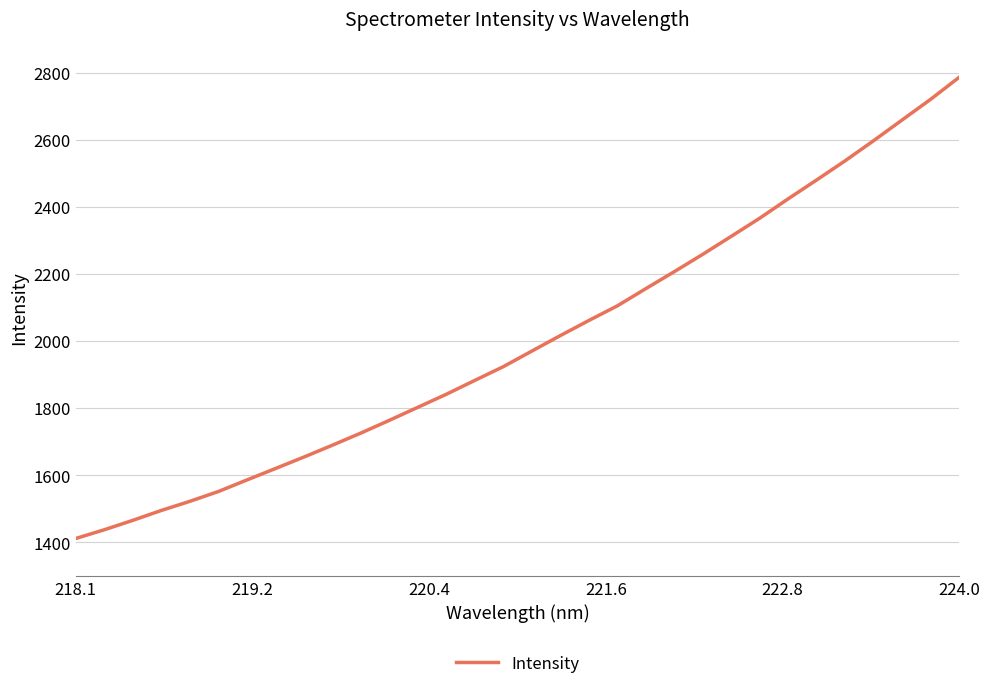

Reading right to left, list all the values displayed in this chart.

2786.0	2720.7	2659.2	2597.5	2537.6	2480.5	2424.3	2366.5	2312.4	2258.9	2207.1	2156.5	2105.2	2061.5	2016.6	1970.4	1924.0	1883.1	1841.7	1802.8	1764.0	1726.0	1689.7	1654.4	1620.1	1586.1	1551.6	1522.4	1495.2	1465.7	1437.6	1411.7